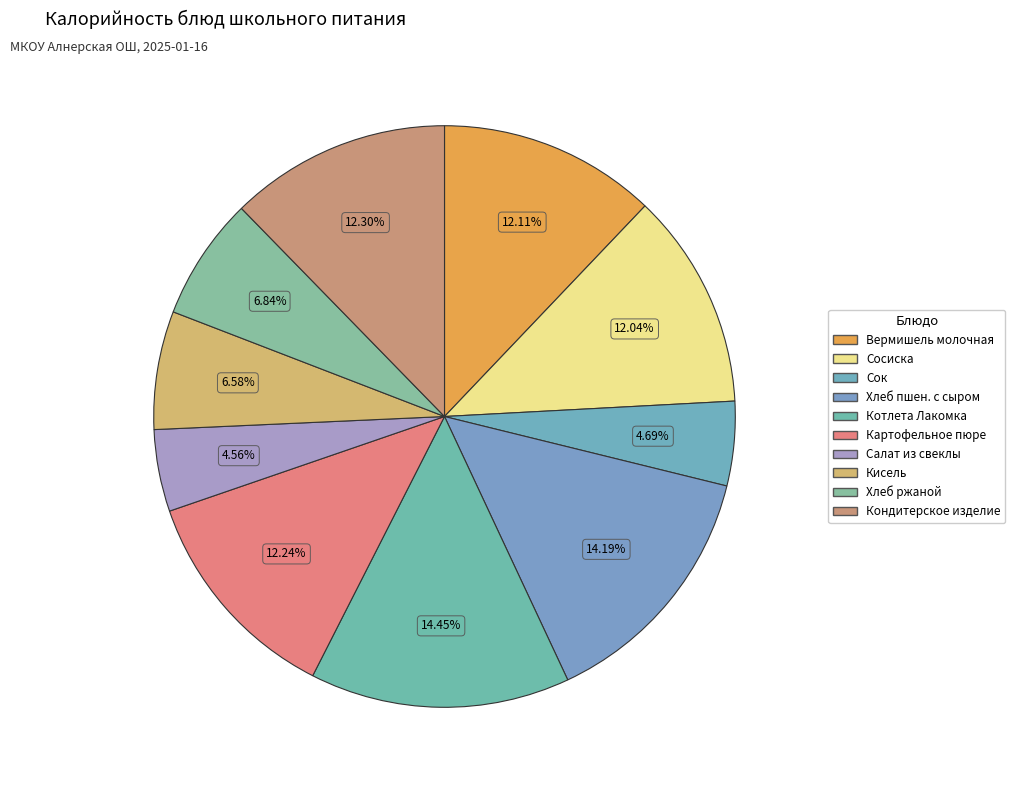

Count the number of slices in the pie.

10